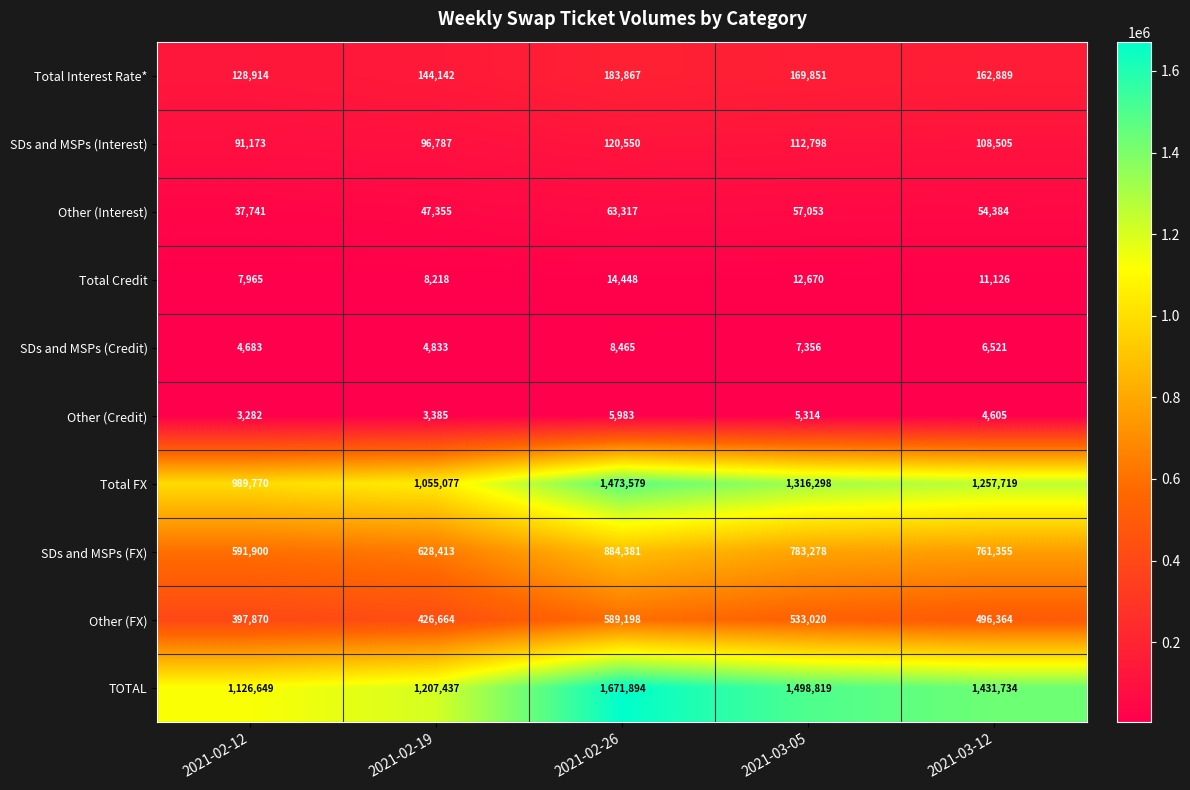

How many data points in SDs and MSPs (FX) are less than 761355?

2